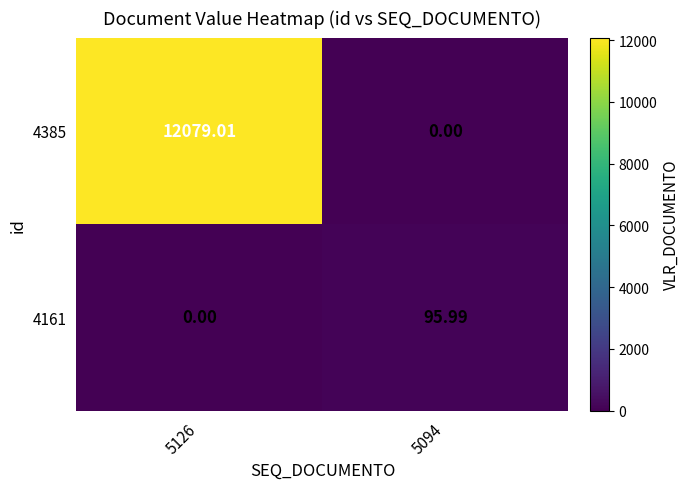

What is the difference between the highest and lowest values at 5126?

12079.0